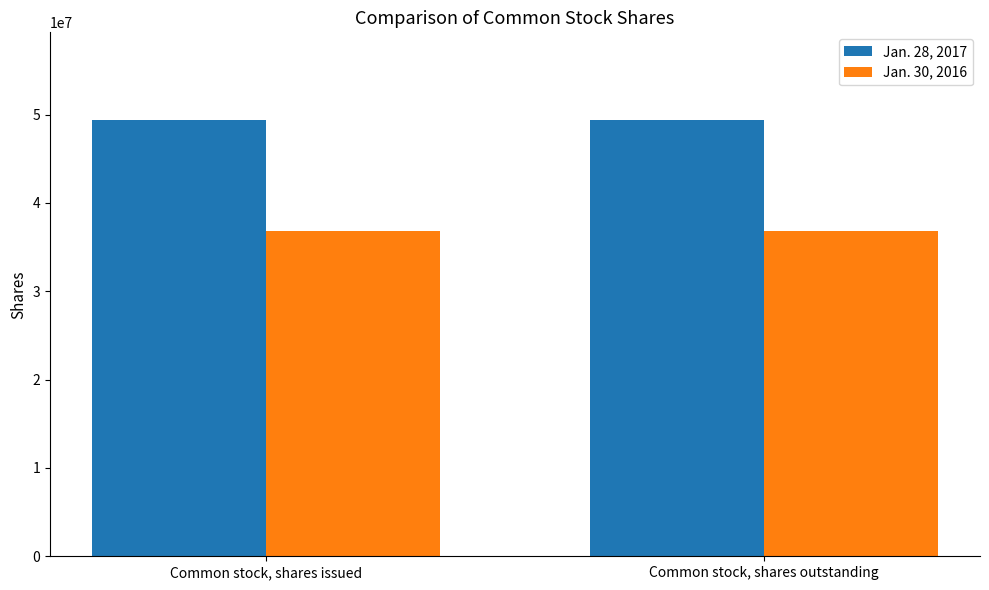

What is the sum of all Jan. 30, 2016 values?

73558834